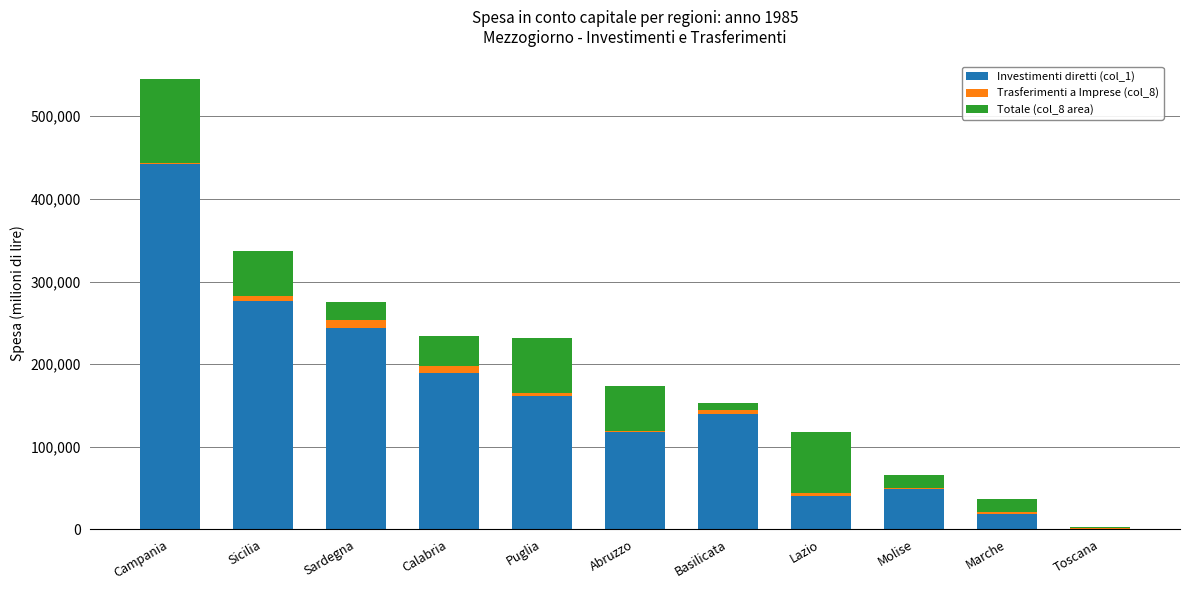

At which label does Investimenti diretti (col_1) reach its peak?

Campania